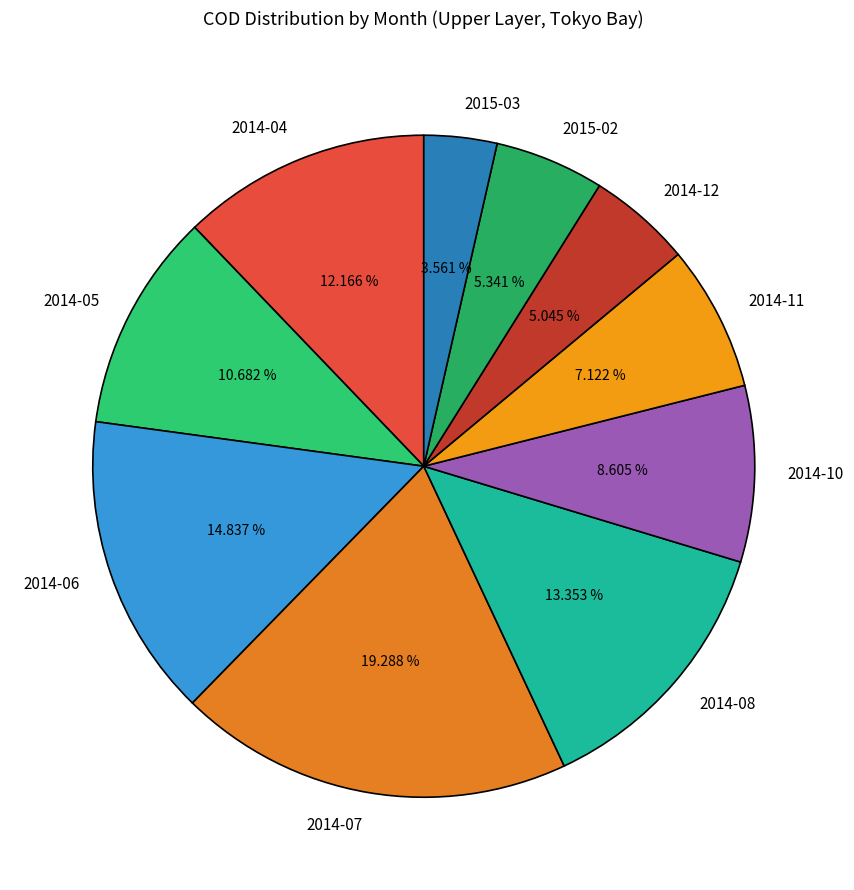

To the nearest percent, what is the average slice percentage?

10%